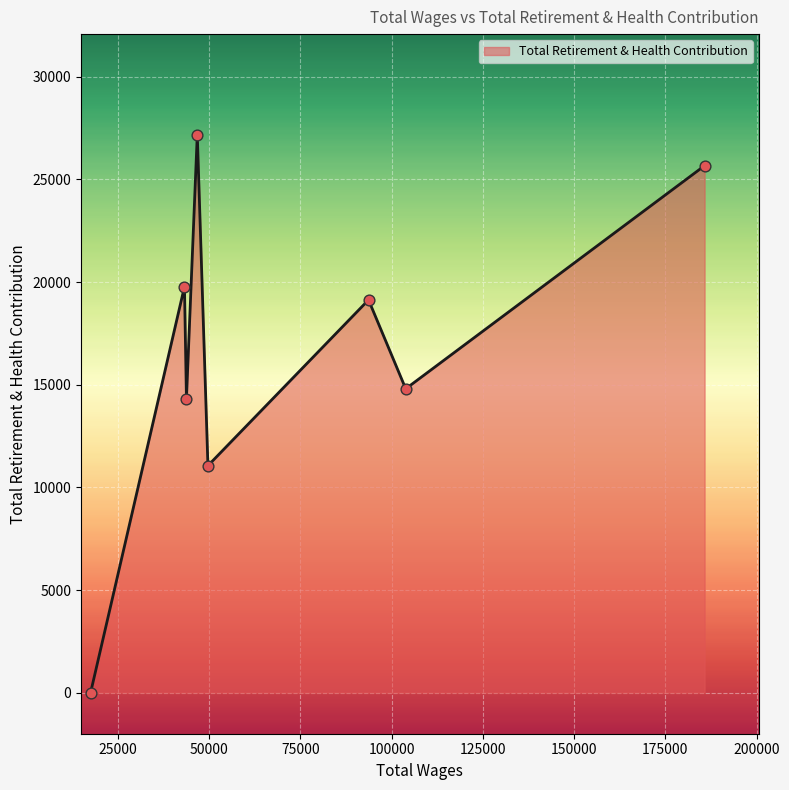

What is the maximum value shown in the chart?

27185